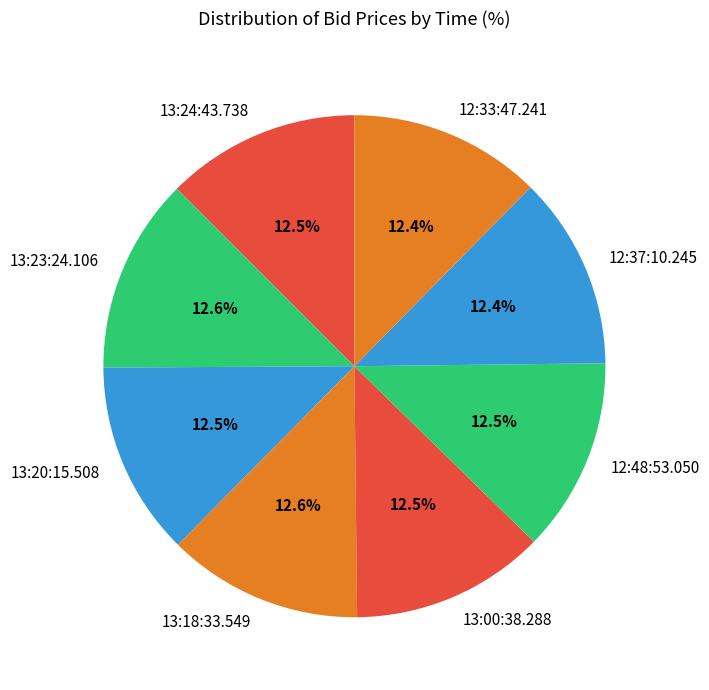

Count the number of slices in the pie.

8